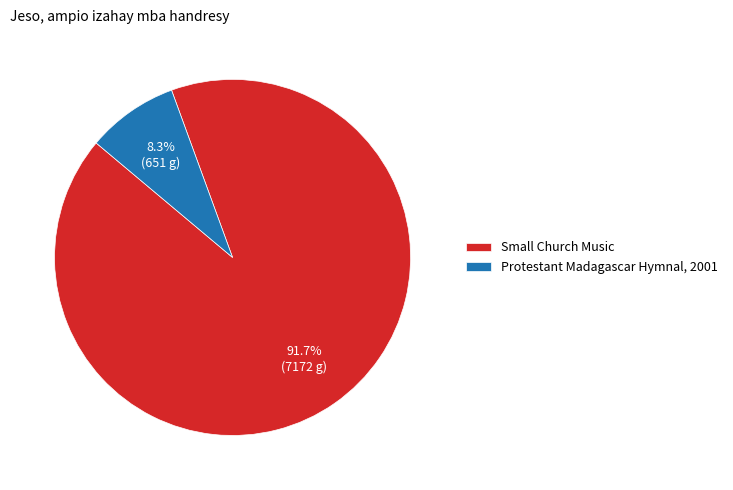

To the nearest percent, what is the difference between the Small Church Music and Protestant Madagascar Hymnal, 2001 slice percentages?

83%